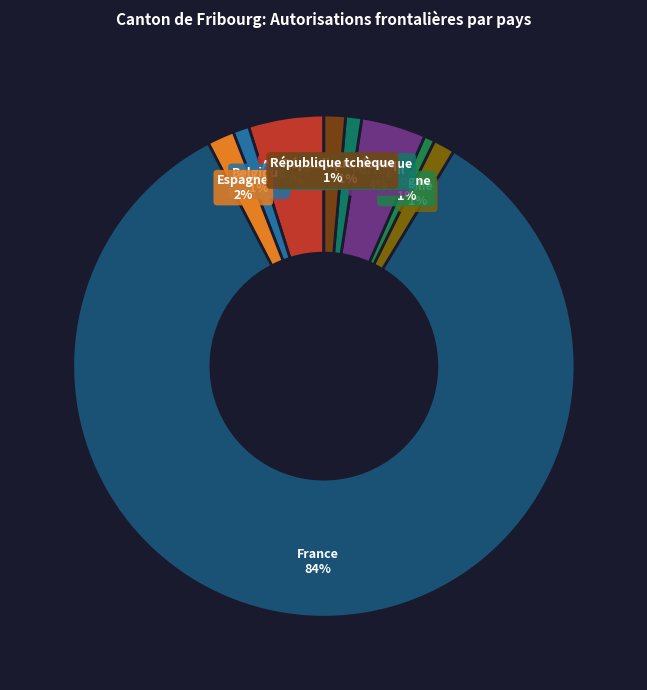

Between Portugal and Pologne, which is larger?

Portugal